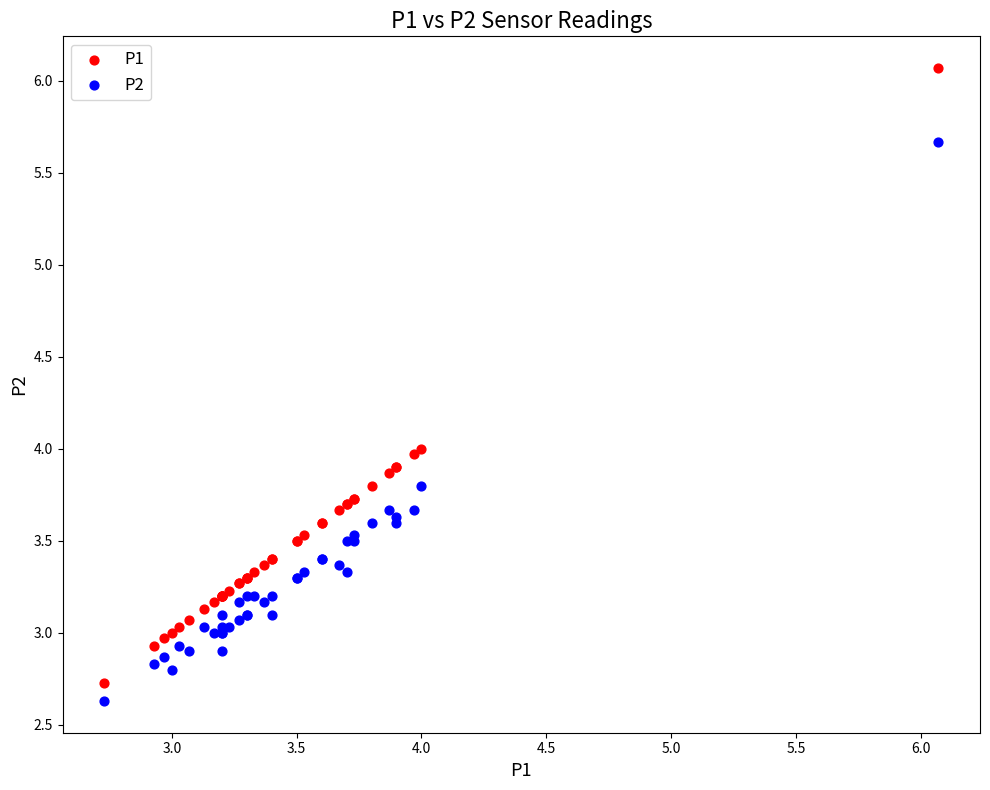

What is the X range (max minus min) for the scatter plot?

3.3